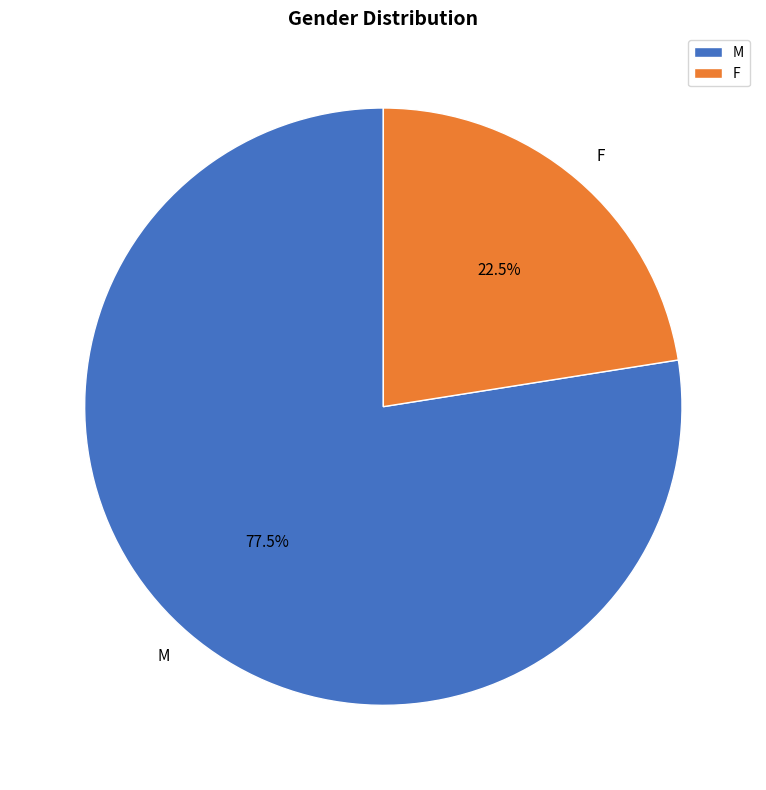

How many slices are in this pie chart?

2